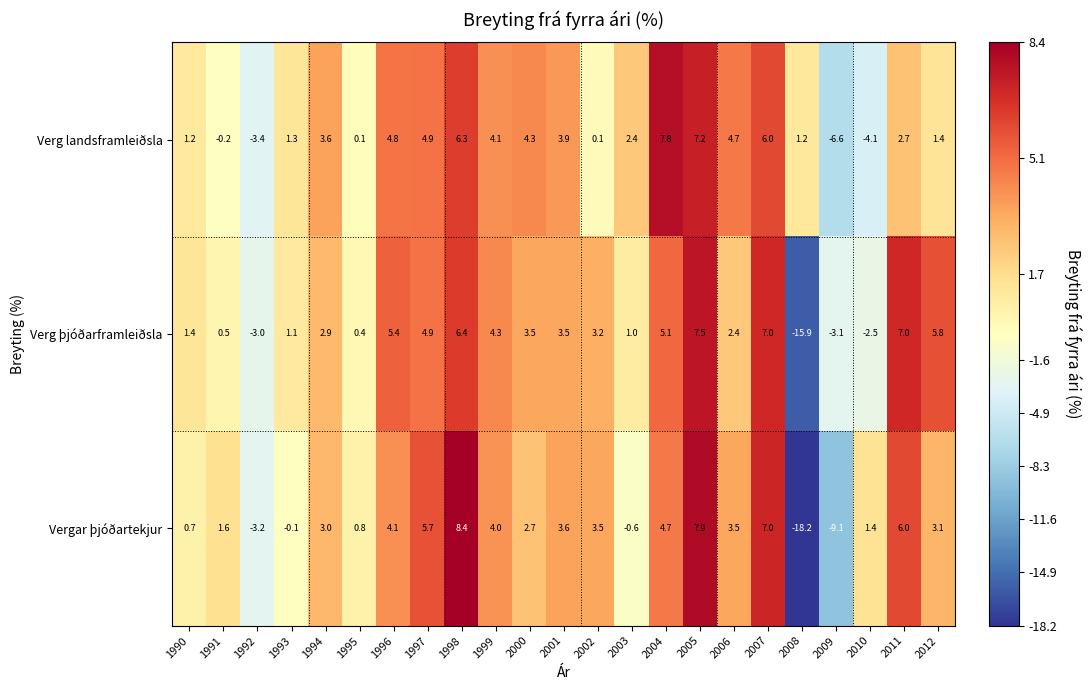

At how many categories does at least one series exceed 0?

21